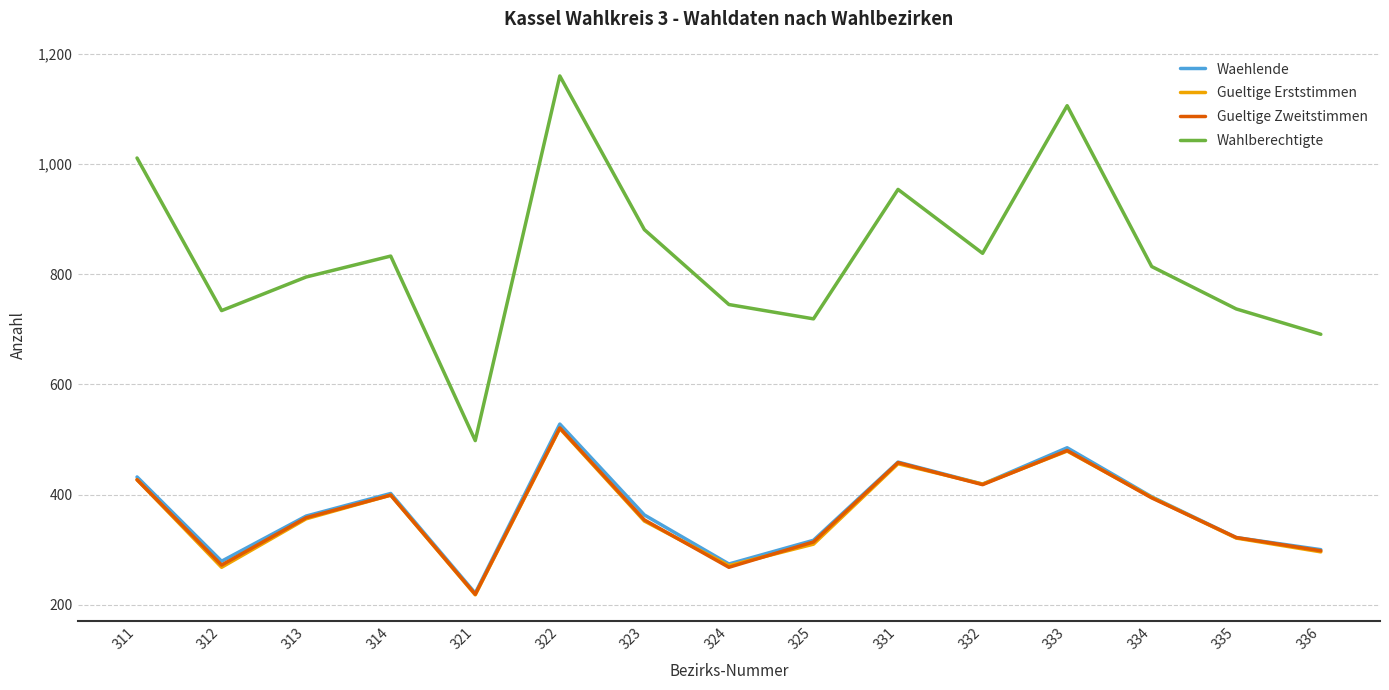

What is the sum of all Wahlberechtigte values?

12516